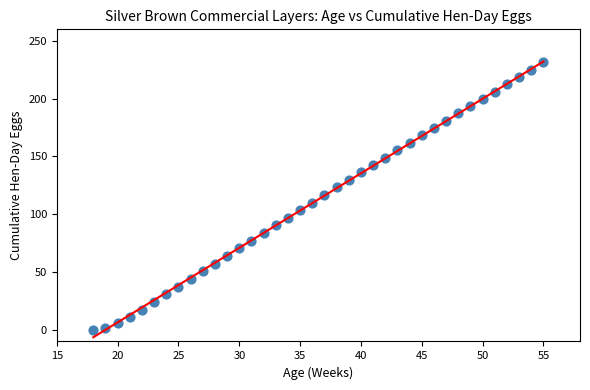

What is the range of X values (max minus min)?

37.0